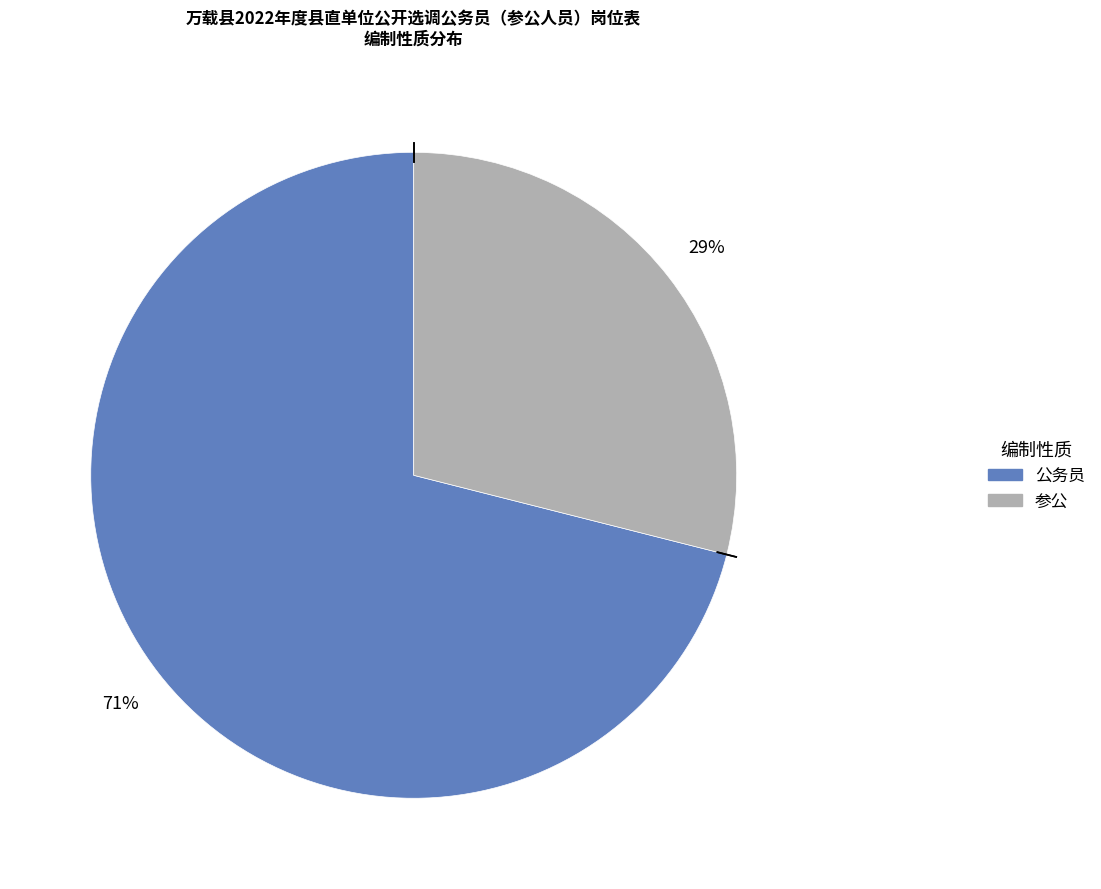

What is the majority slice?

公务员